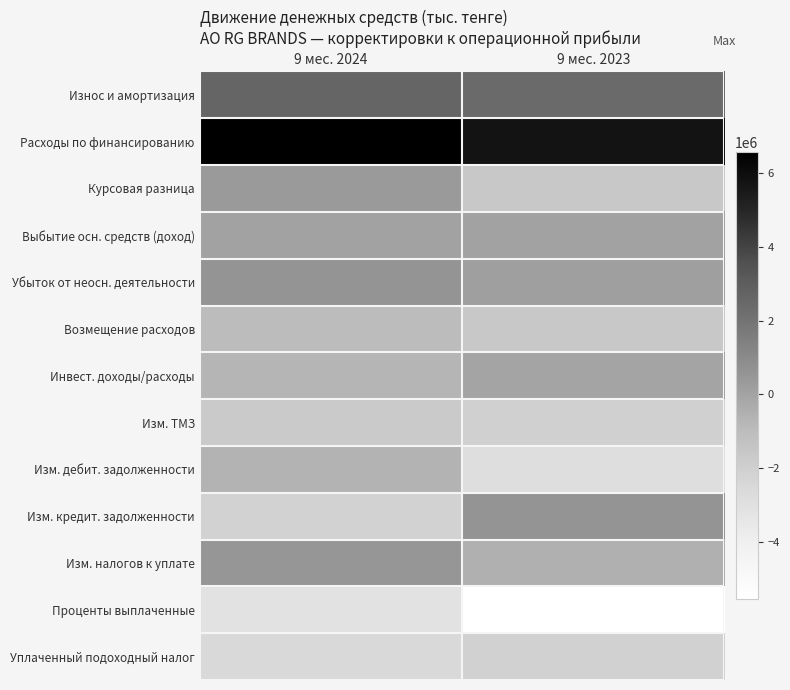

Reading right to left, extract all data points from this chart.

Износ и амортизация: 9 мес. 2023=2437743	9 мес. 2024=2599416
Расходы по финансированию: 9 мес. 2023=5752108	9 мес. 2024=6563571
Курсовая разница: 9 мес. 2023=-1629770	9 мес. 2024=348142
Выбытие осн. средств (доход): 9 мес. 2023=4152	9 мес. 2024=18660
Убыток от неосн. деятельности: 9 мес. 2023=168003	9 мес. 2024=579311
Возмещение расходов: 9 мес. 2023=-1585305	9 мес. 2024=-991140
Инвест. доходы/расходы: 9 мес. 2023=-52361	9 мес. 2024=-717520
Изм. ТМЗ: 9 мес. 2023=-2079841	9 мес. 2024=-1746506
Изм. дебит. задолженности: 9 мес. 2023=-2869537	9 мес. 2024=-647950
Изм. кредит. задолженности: 9 мес. 2023=560031	9 мес. 2024=-2178831
Изм. налогов к уплате: 9 мес. 2023=-531092	9 мес. 2024=484239
Проценты выплаченные: 9 мес. 2023=-5555962	9 мес. 2024=-3110020
Уплаченный подоходный налог: 9 мес. 2023=-2144964	9 мес. 2024=-2534749